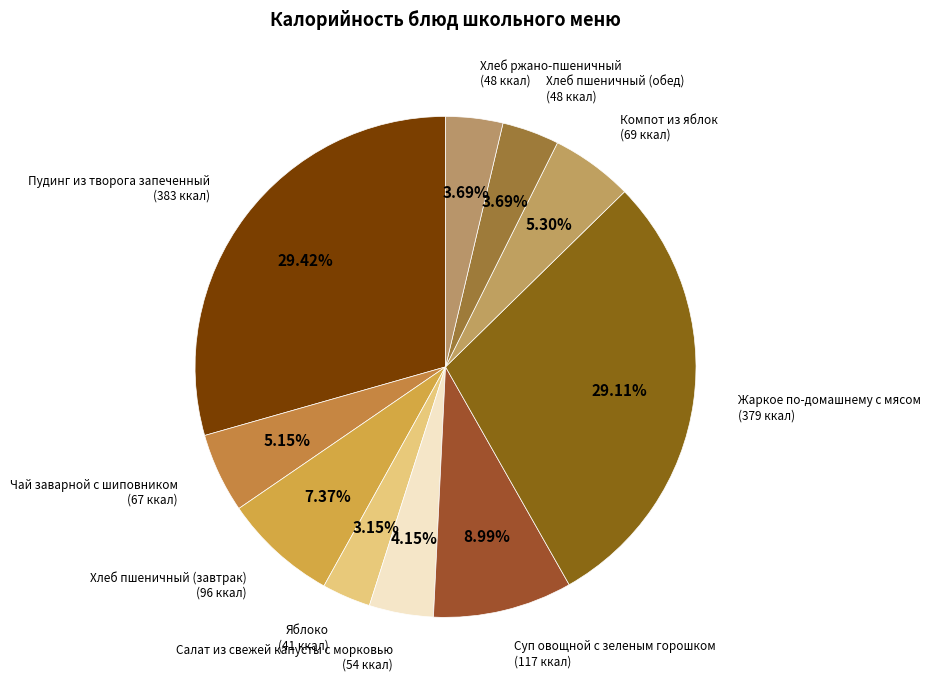

Which slice is the largest?

Пудинг из творога запеченный